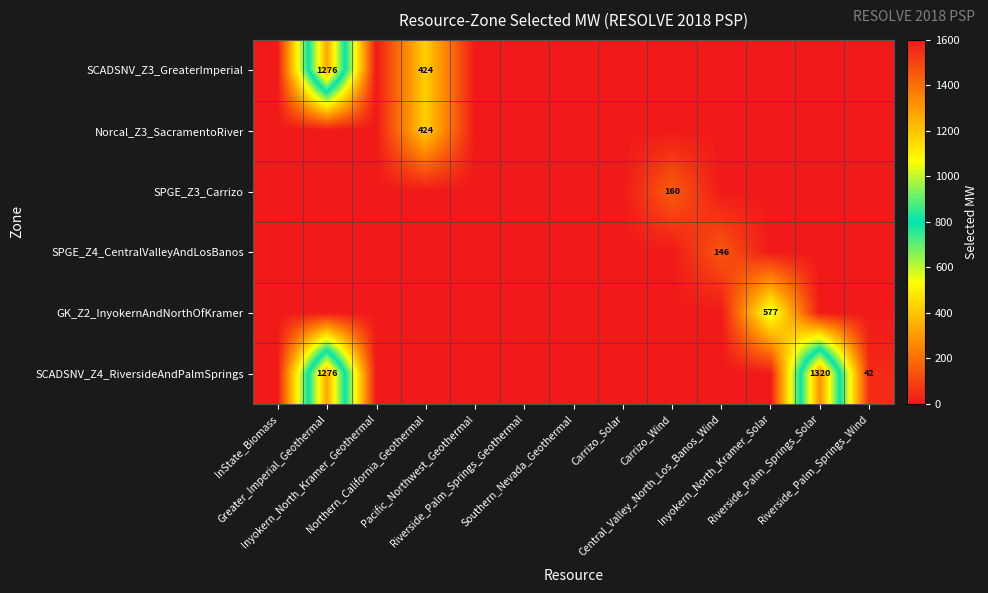

What is the spread (max minus min) of values at Riverside_Palm_Springs_Solar?

1320